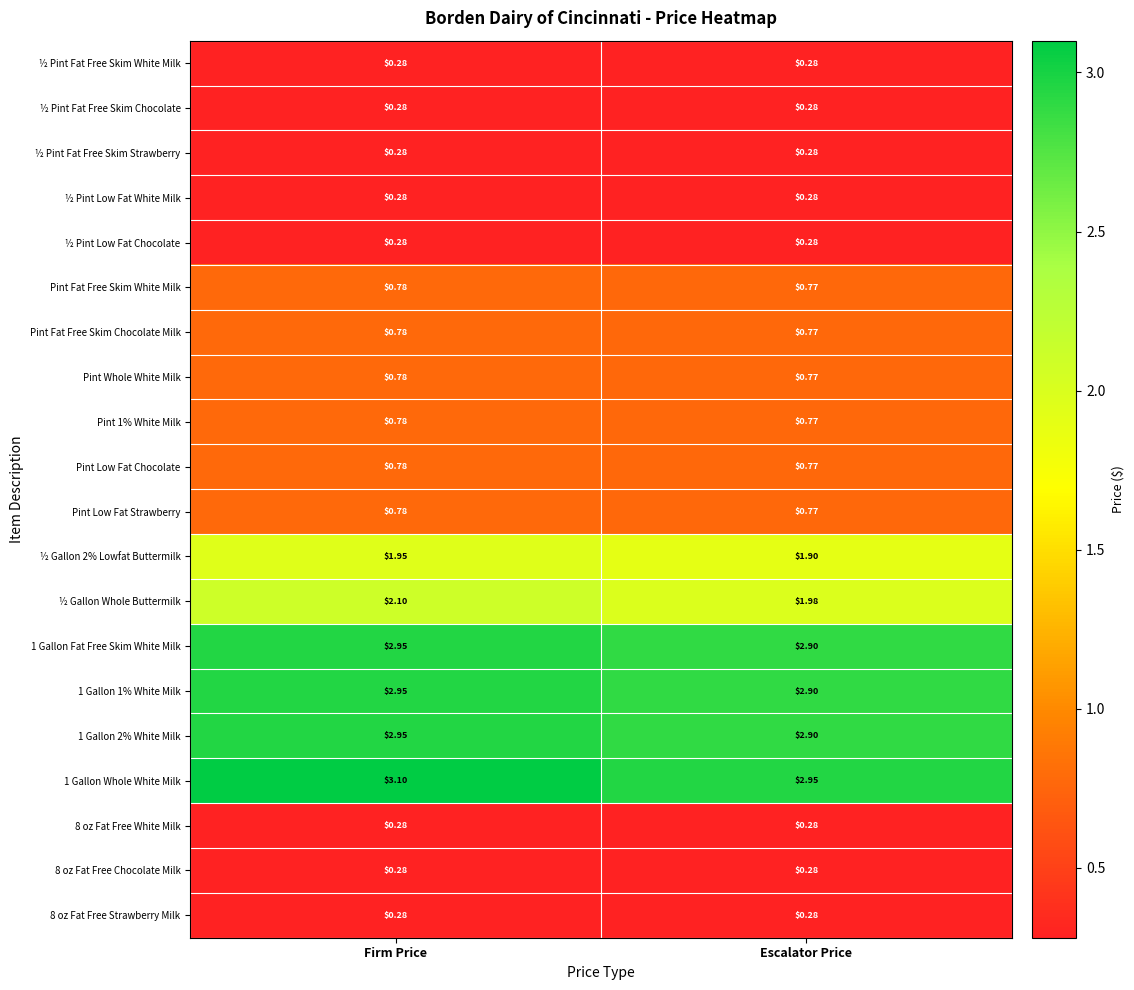

Rank the categories by Pint Fat Free Skim White Milk value from highest to lowest.

Firm Price, Escalator Price